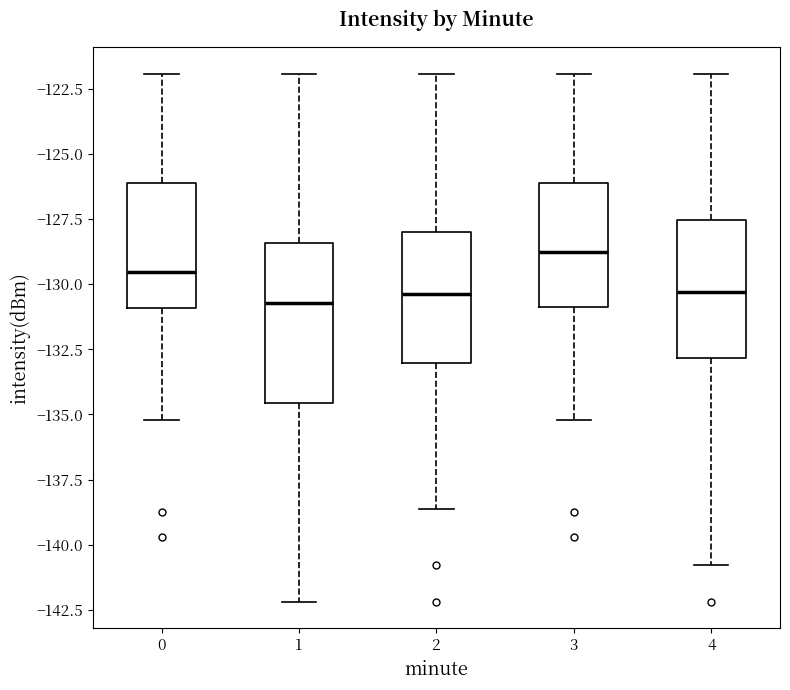

Which box has the highest median line?

3